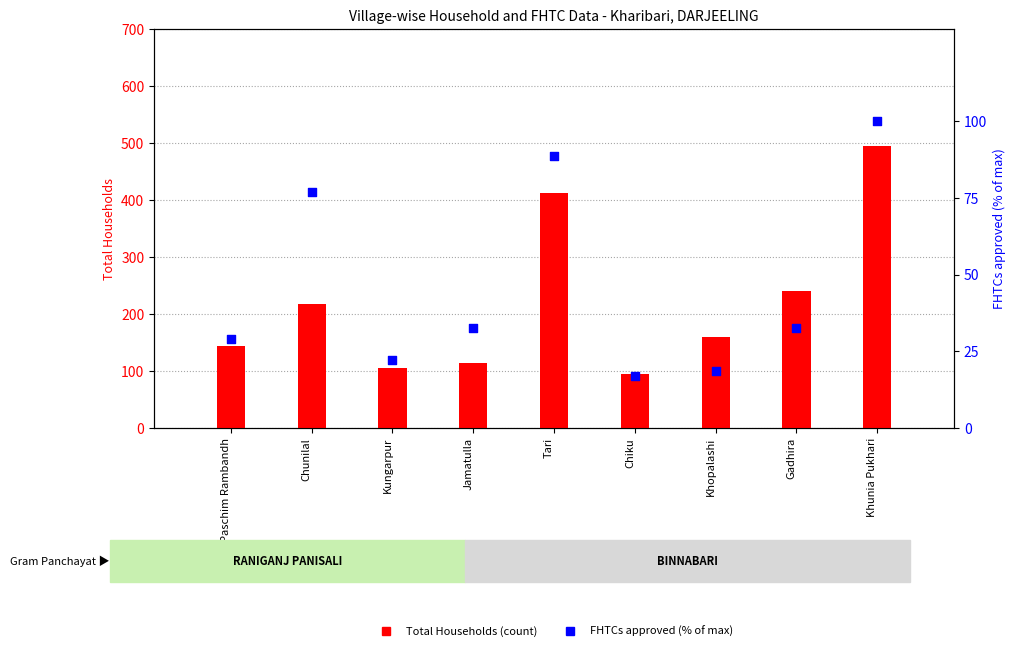

Which series has the largest total across all categories?

Total Households